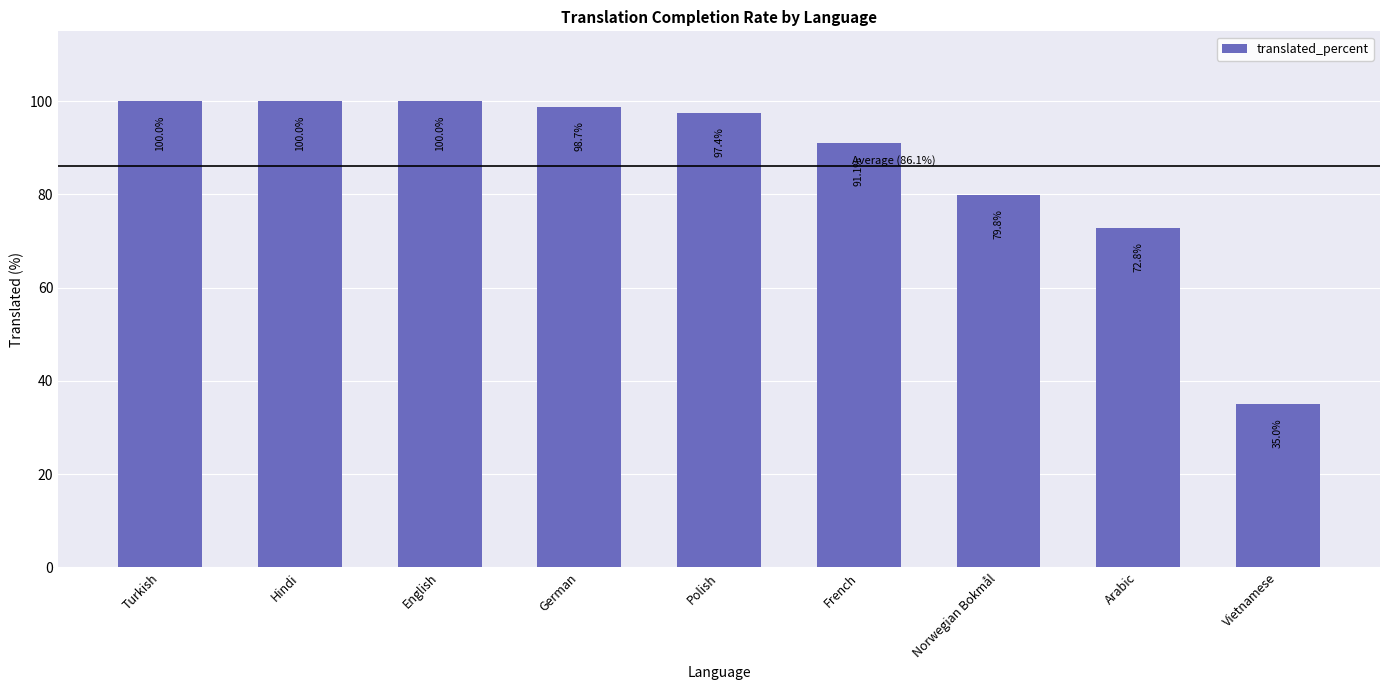

What is the change in value from German to Arabic?

-25.9